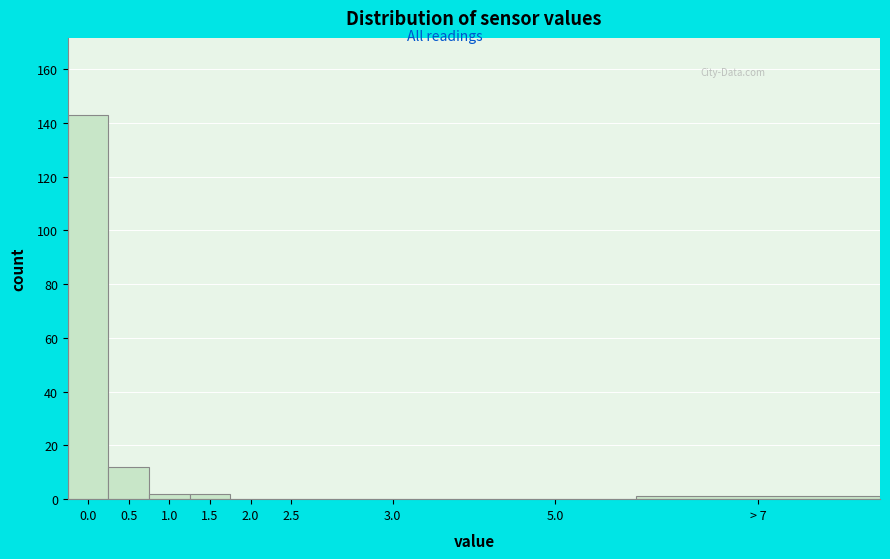

Reading right to left, transcribe all the data shown in this chart.

> 7=1	5.0=0	3.0=0	2.5=0	2.0=0	1.5=2	1.0=2	0.5=12	0.0=143